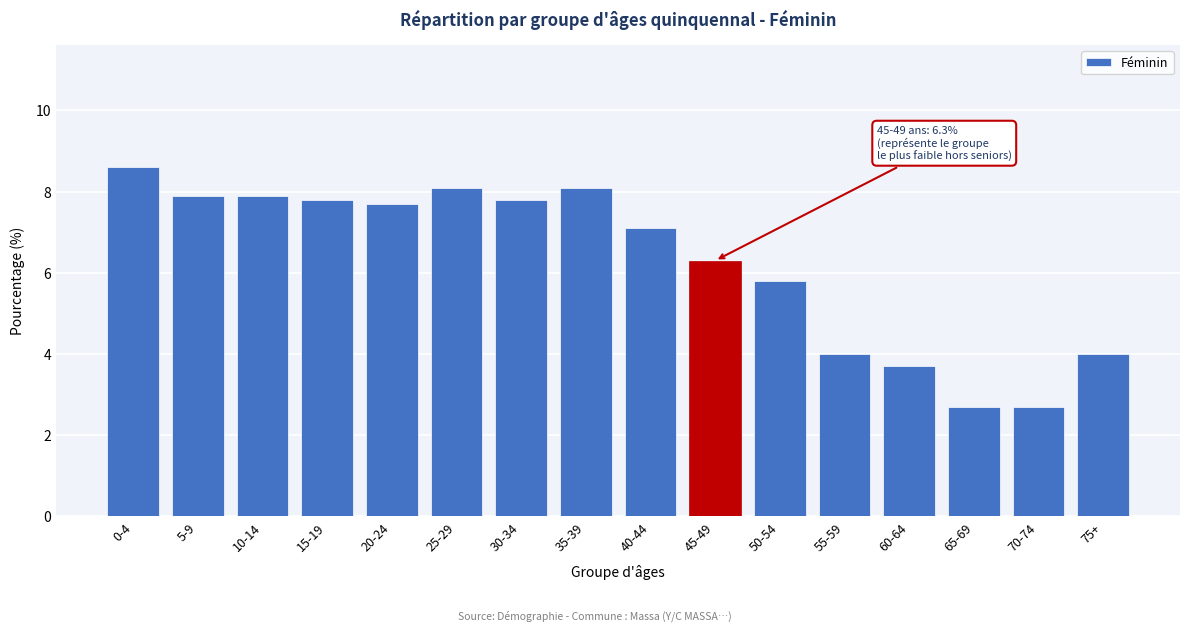

Reading left to right, transcribe all the data shown in this chart.

0-4=8.6	5-9=7.9	10-14=7.9	15-19=7.8	20-24=7.7	25-29=8.1	30-34=7.8	35-39=8.1	40-44=7.1	45-49=6.3	50-54=5.8	55-59=4.0	60-64=3.7	65-69=2.7	70-74=2.7	75+=4.0